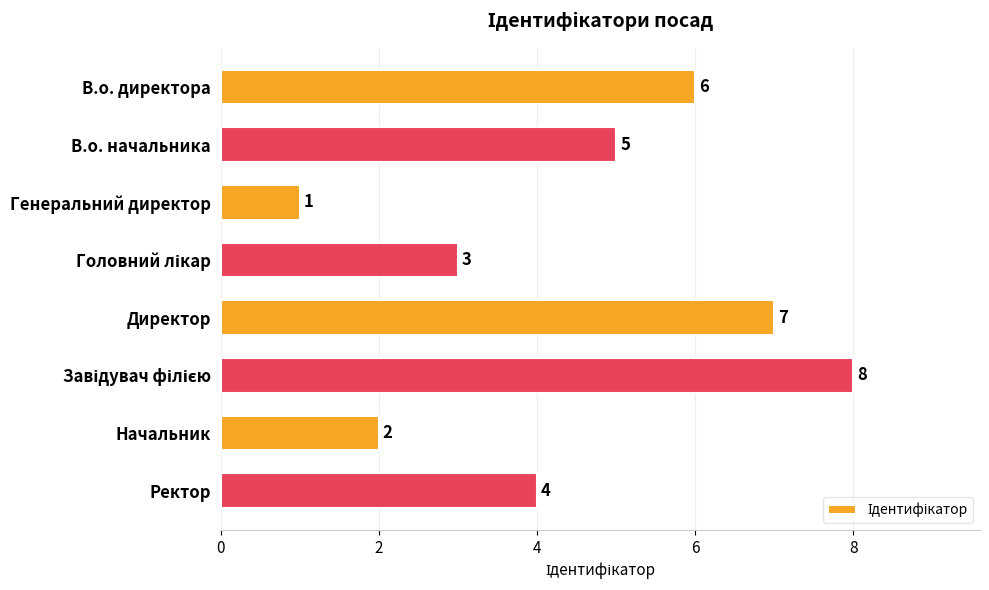

Between Директор and Начальник, which is larger?

Директор